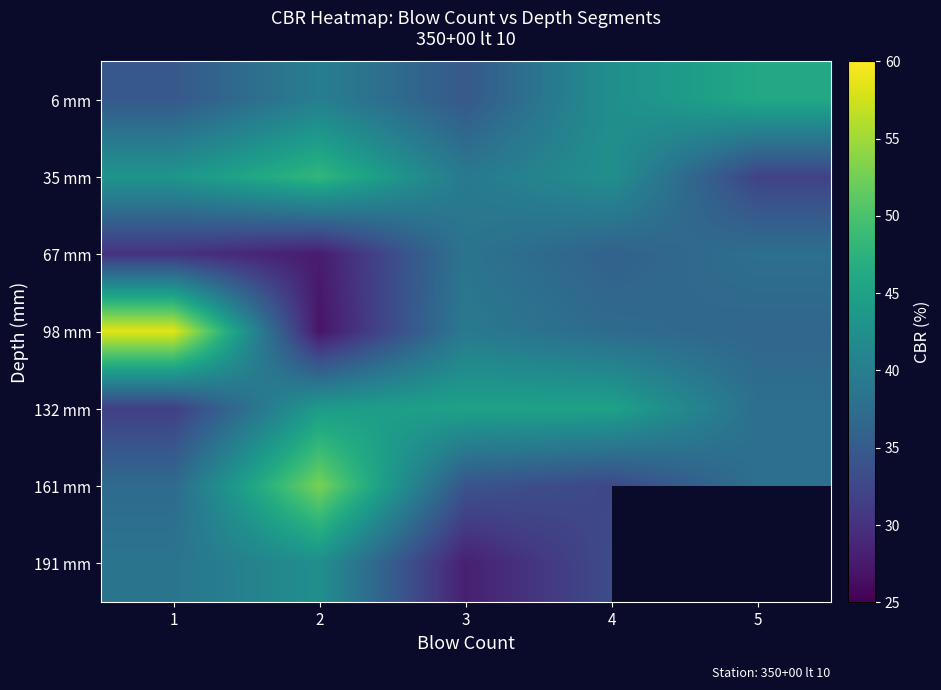

At which category is the sum across all series the highest?

2